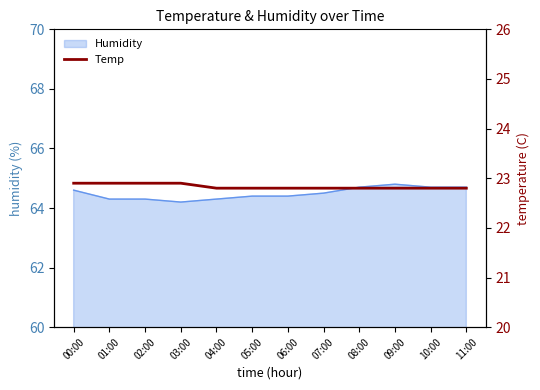

Rank the categories by value from lowest to highest.

04:00, 05:00, 06:00, 07:00, 08:00, 09:00, 10:00, 11:00, 00:00, 01:00, 02:00, 03:00